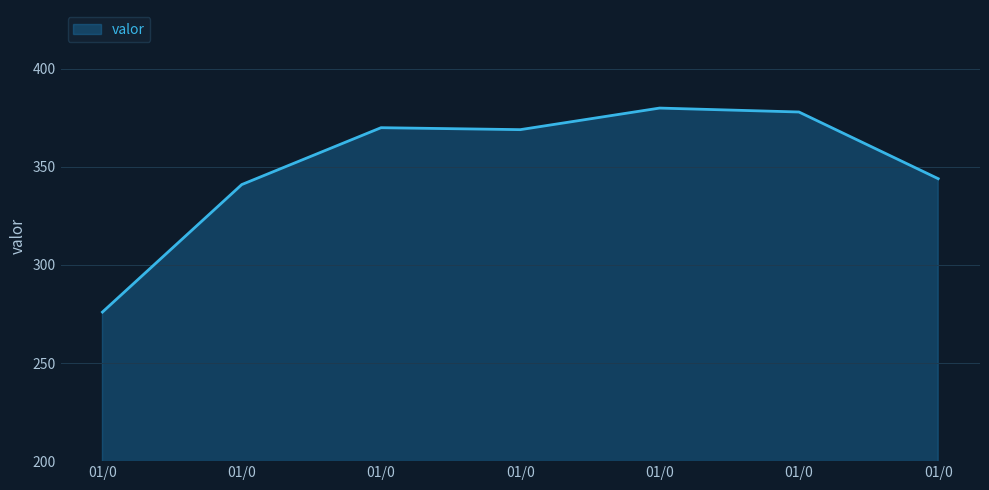

How many categories are shown in the chart?

7